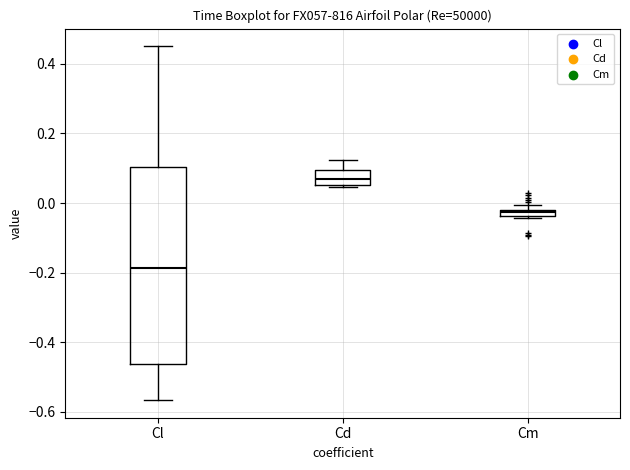

Which box's median line is the highest?

Cd